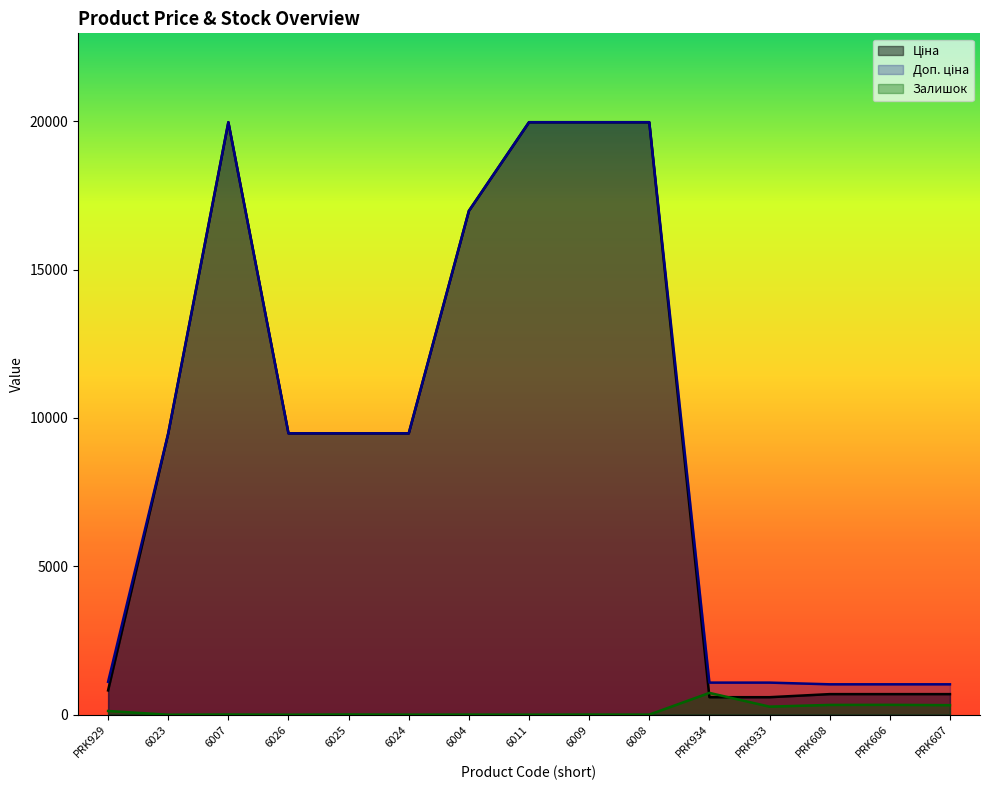

How many values in the Ціна series exceed 9480?

9